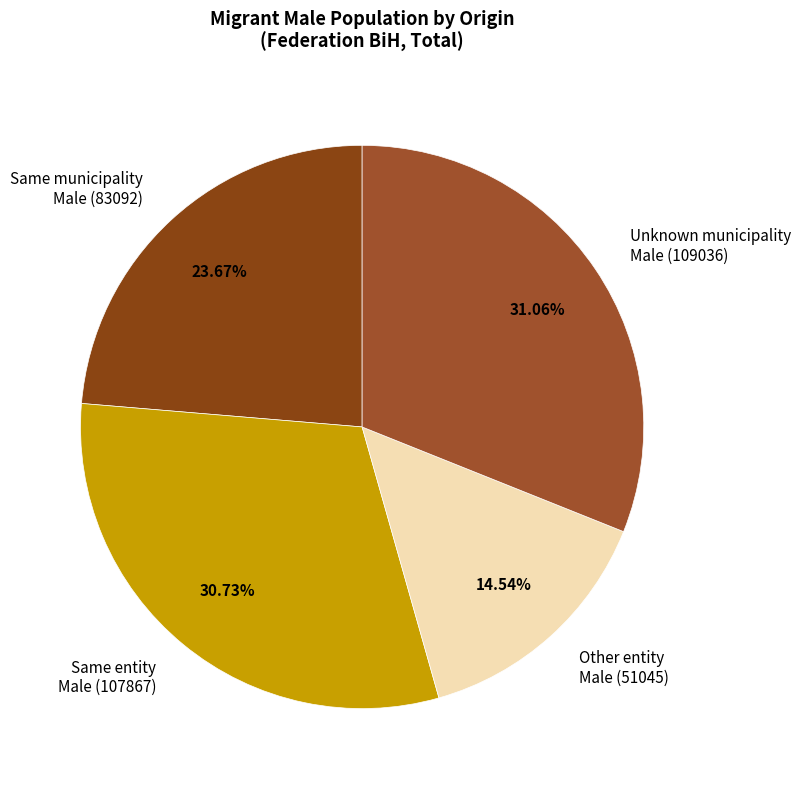

To the nearest percent, what is the difference between the largest and smallest slice percentages?

17%